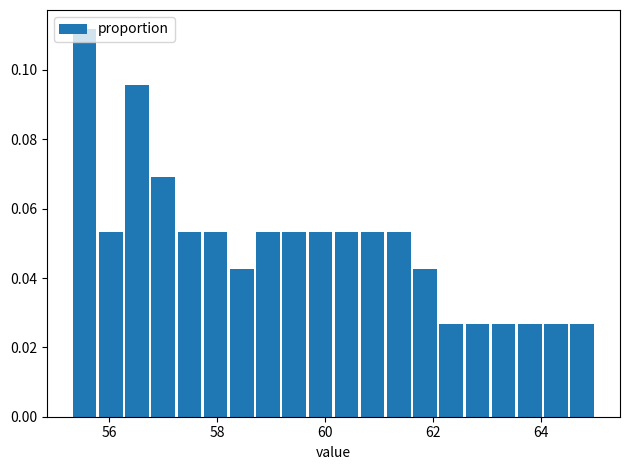

Read against the x-axis, roughly where is the centre of the tallest bar?

55.6